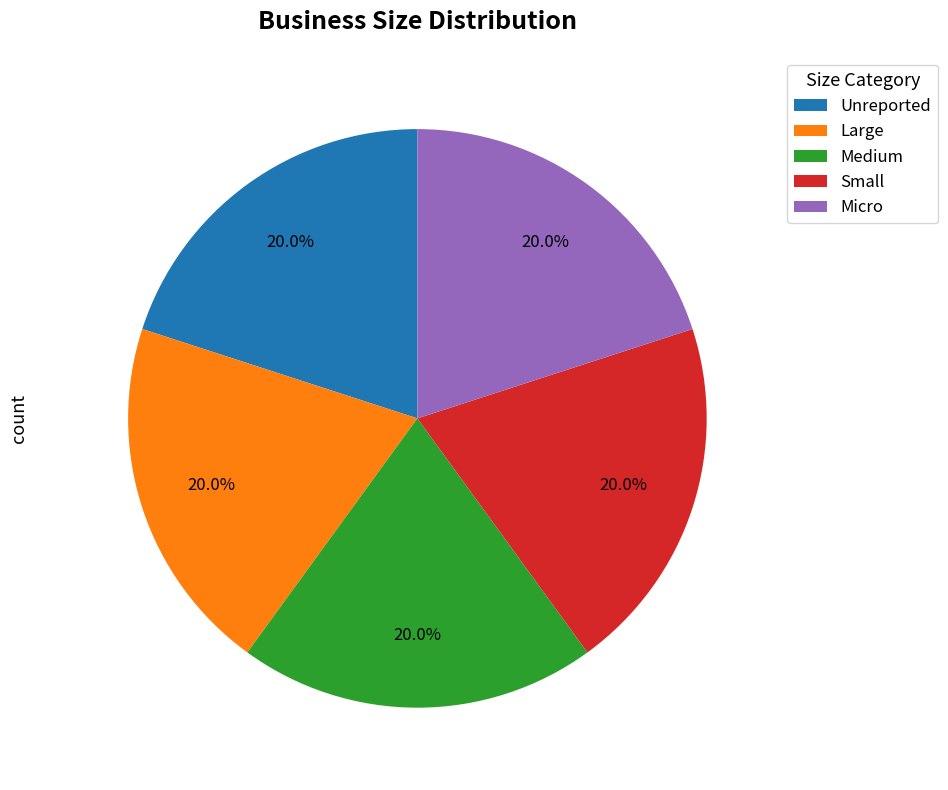

Does any single category account for the majority?

No